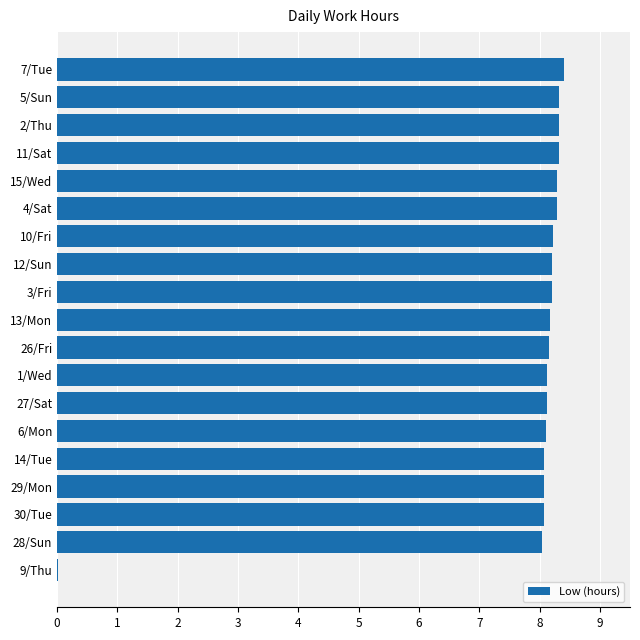

At which category does the chart reach its peak across all series?

7/Tue